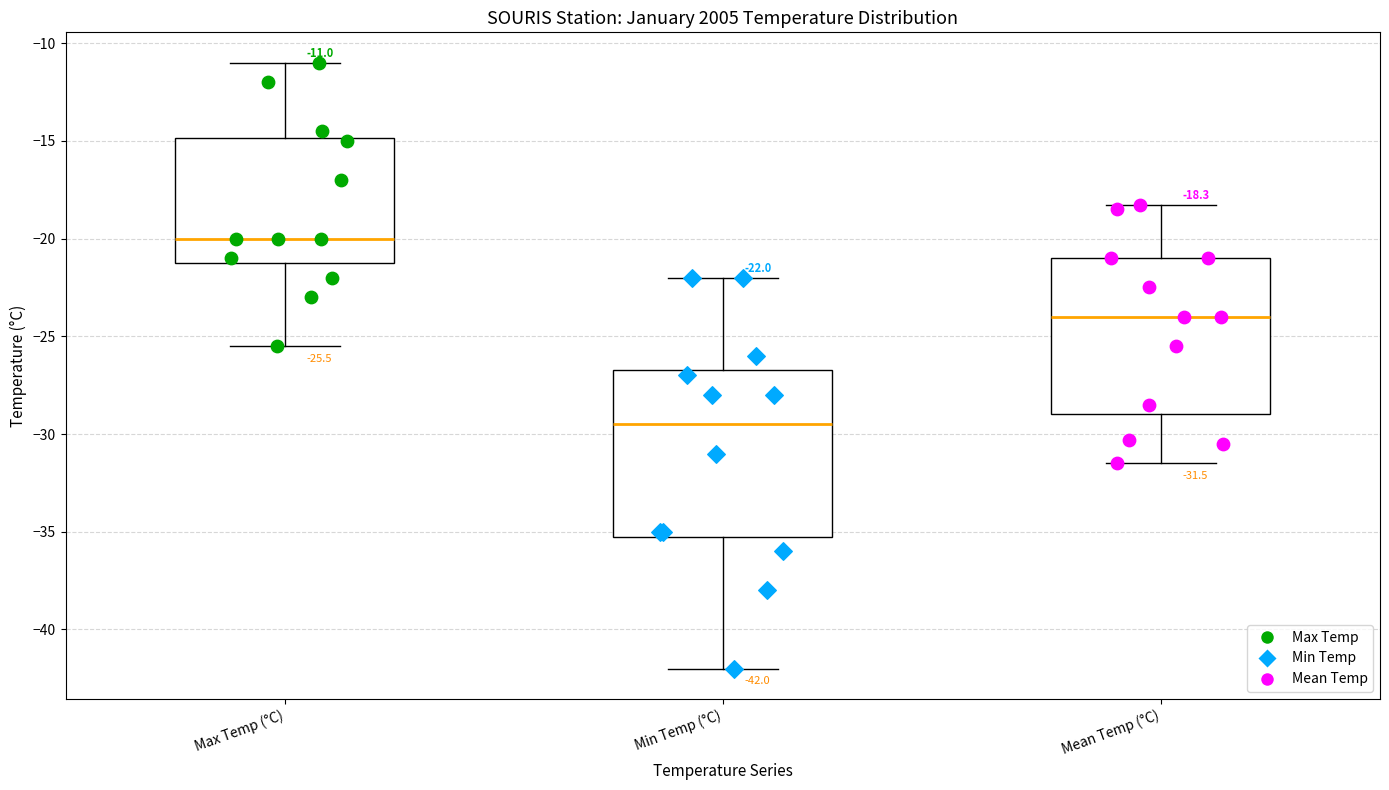

Which box has the highest median line?

Max Temp (°C)